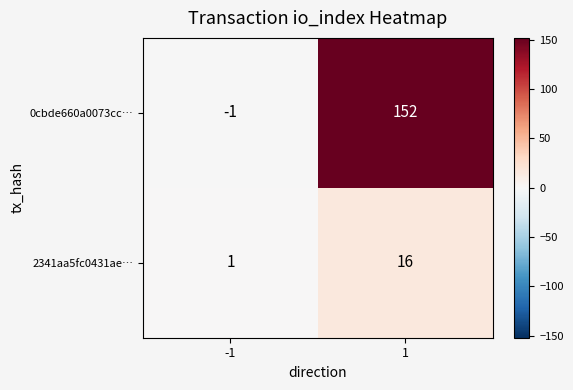

Between -1 and 1, which series saw the biggest shift?

0cbde660a0073cc…